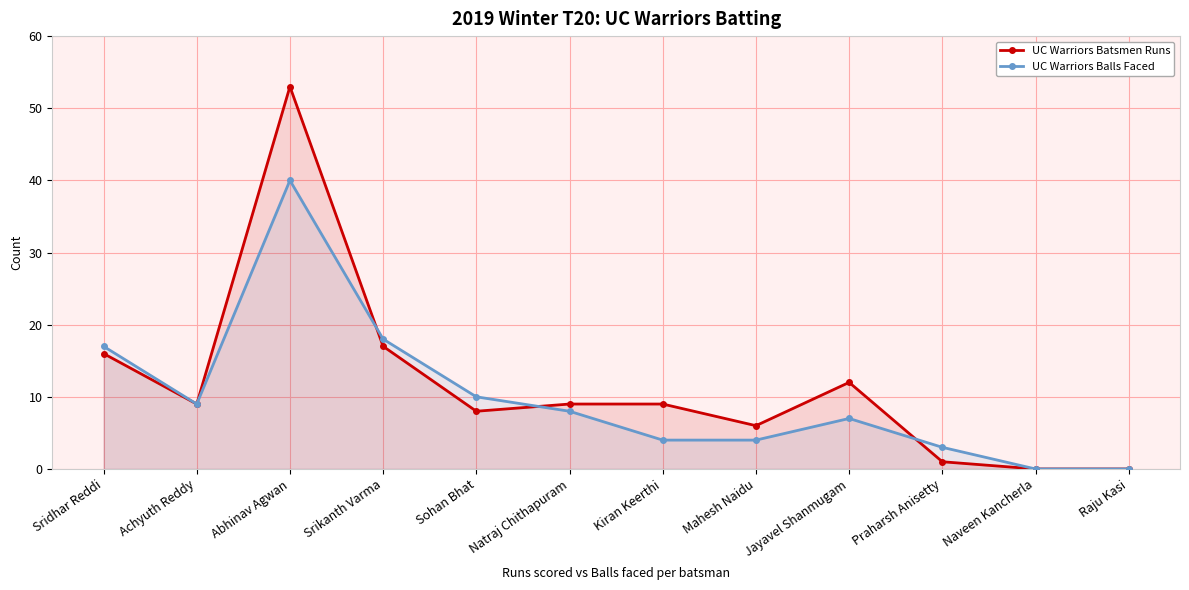

Which series changed the most between Sohan Bhat and Naveen Kancherla?

UC Warriors Balls Faced